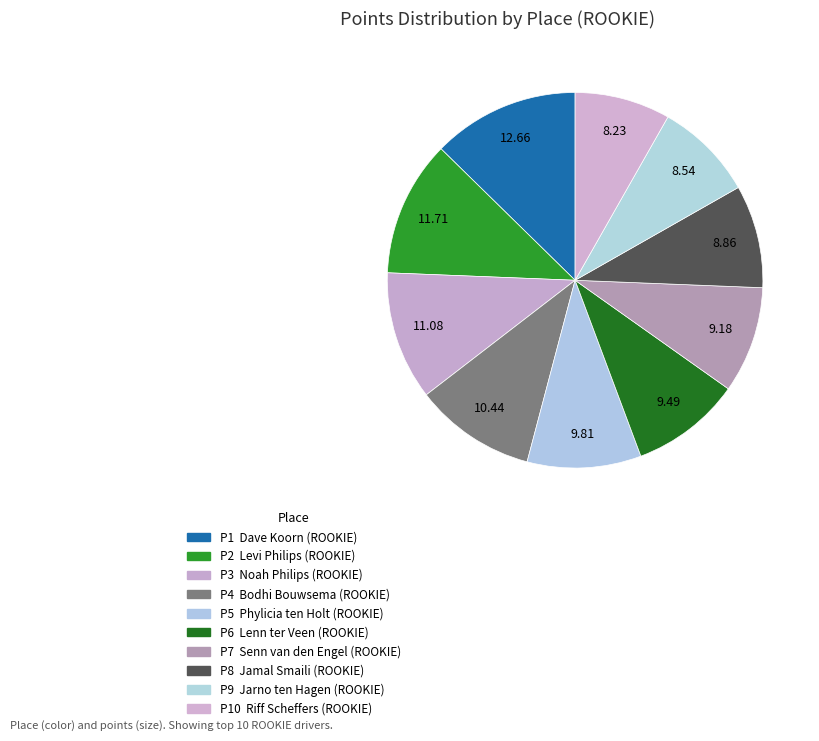

What is the smallest slice in the pie chart?

Riff Scheffers (ROOKIE)